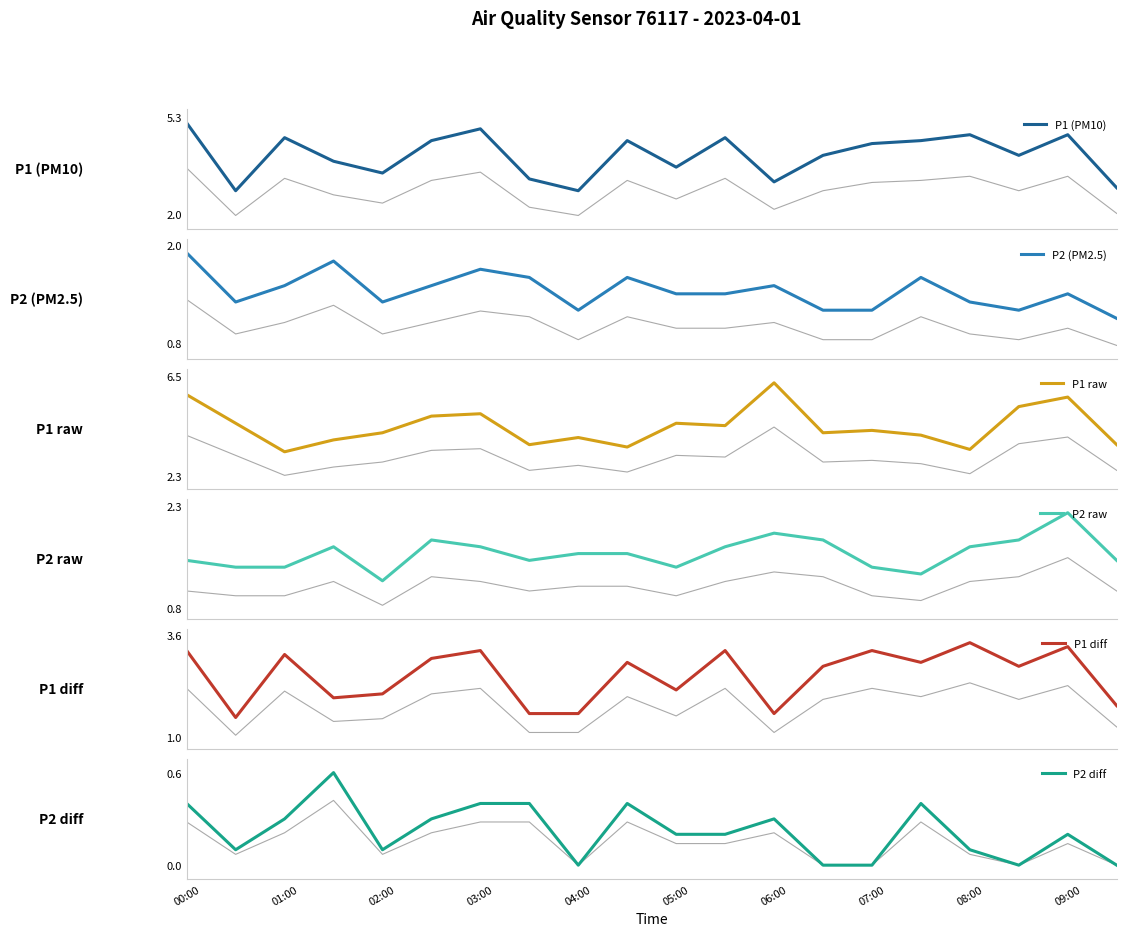

What is the highest value of the P1 (PM10) series?

5.1